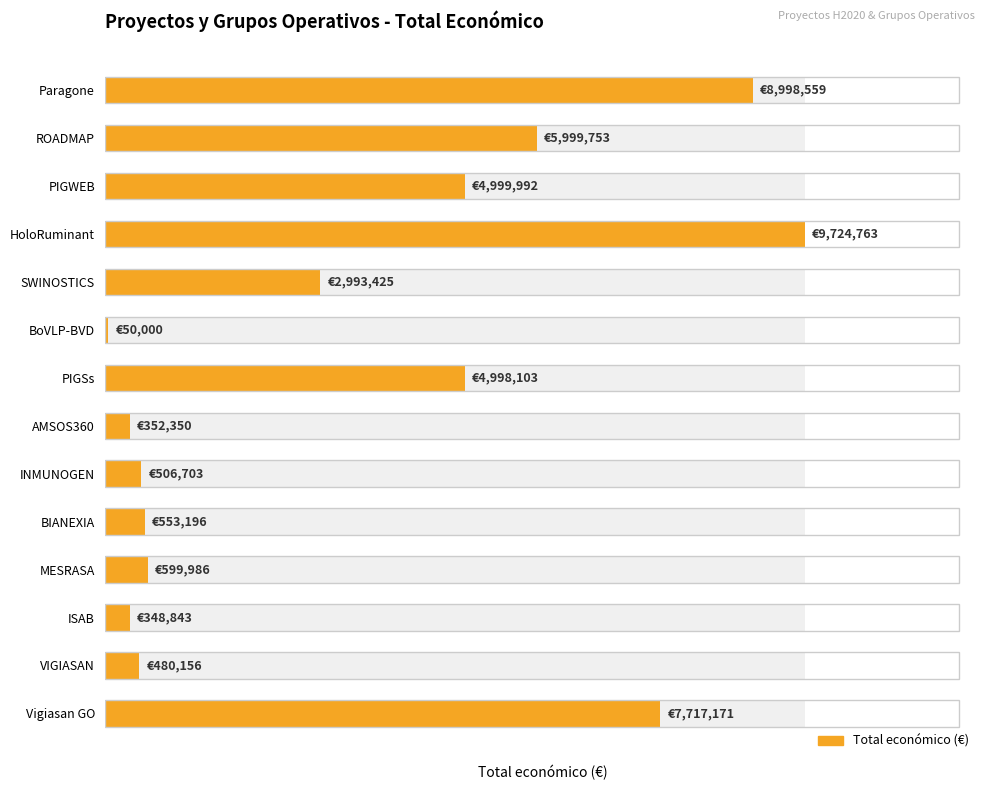

List the labels in order of value, smallest first.

BoVLP-BVD, ISAB, AMSOS360, VIGIASAN, INMUNOGEN, BIANEXIA, MESRASA, SWINOSTICS, PIGSs, PIGWEB, ROADMAP, Vigiasan GO, Paragone, HoloRuminant